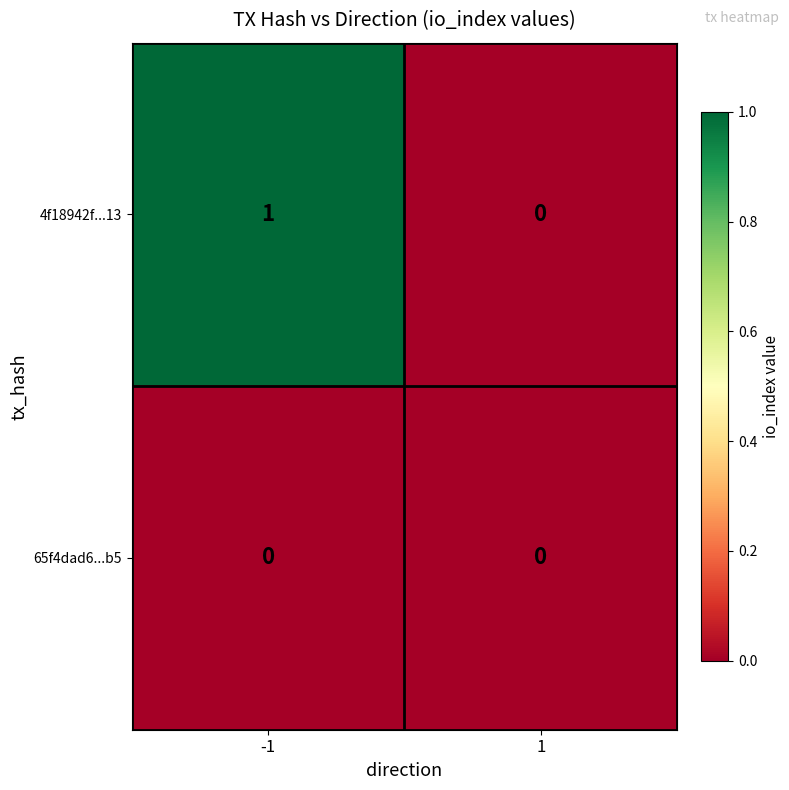

Rank the series by their maximum value, from highest to lowest.

4f18942f...13, 65f4dad6...b5